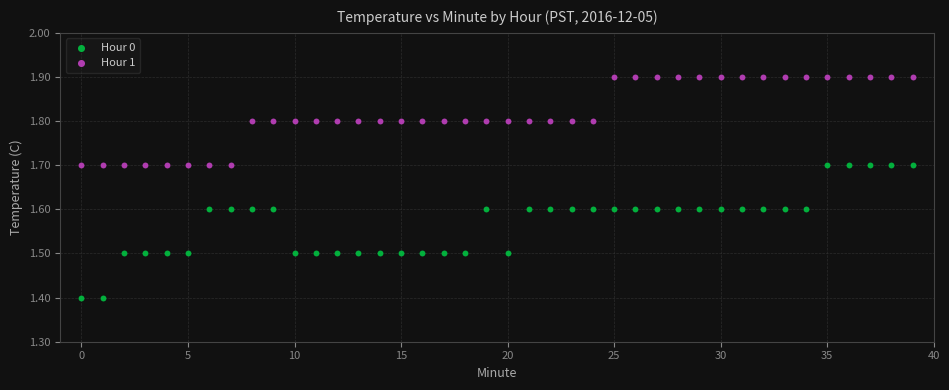

Across all data points, what is the range of Y values (max minus min)?

0.5